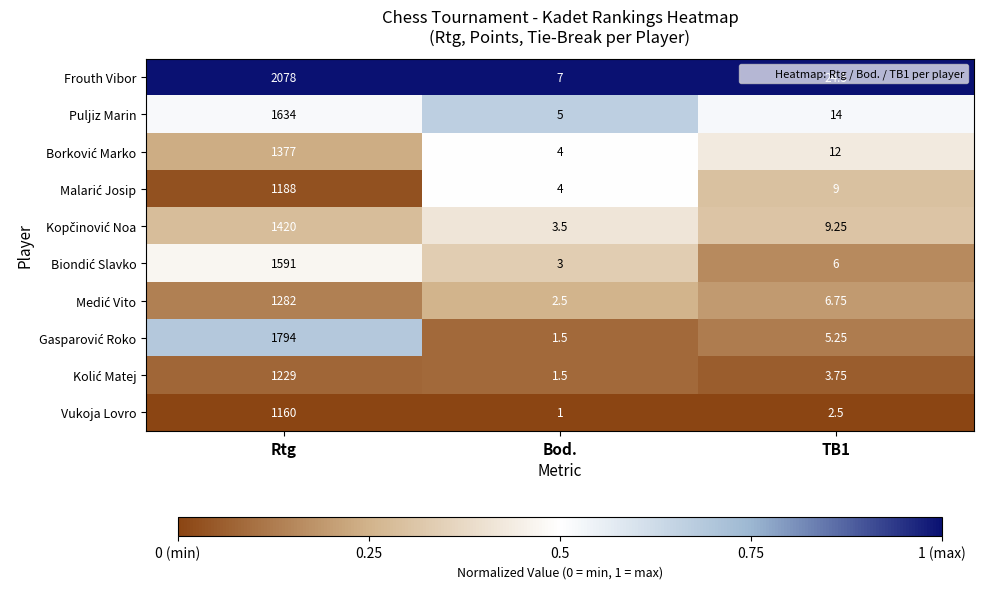

Which category has the highest value across all series?

Rtg